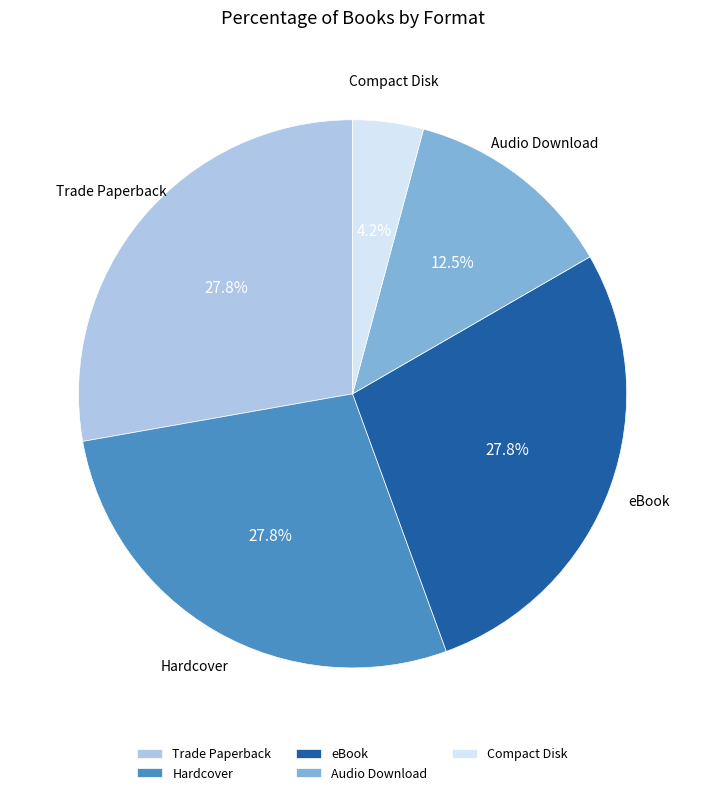

Does any single category account for the majority?

No